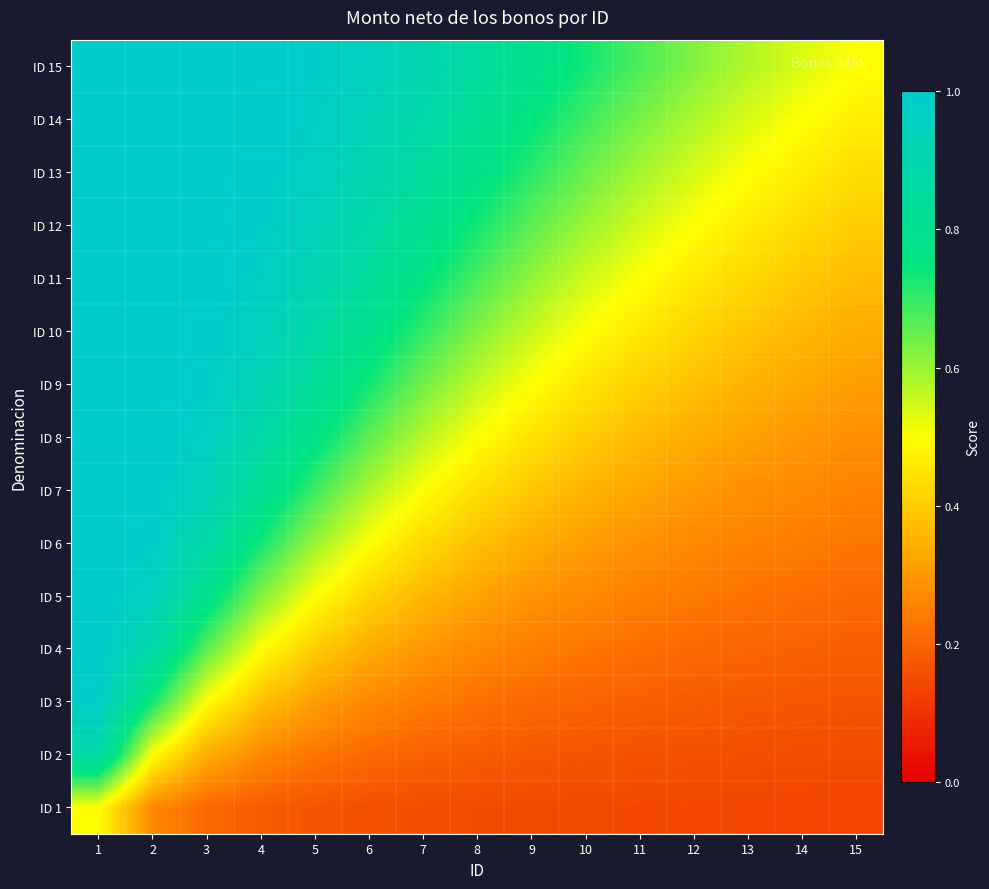

Rank the series by their maximum value, from lowest to highest.

ID 1, ID 2, ID 3, ID 4, ID 5, ID 6, ID 7, ID 8, ID 9, ID 10, ID 11, ID 12, ID 13, ID 14, ID 15